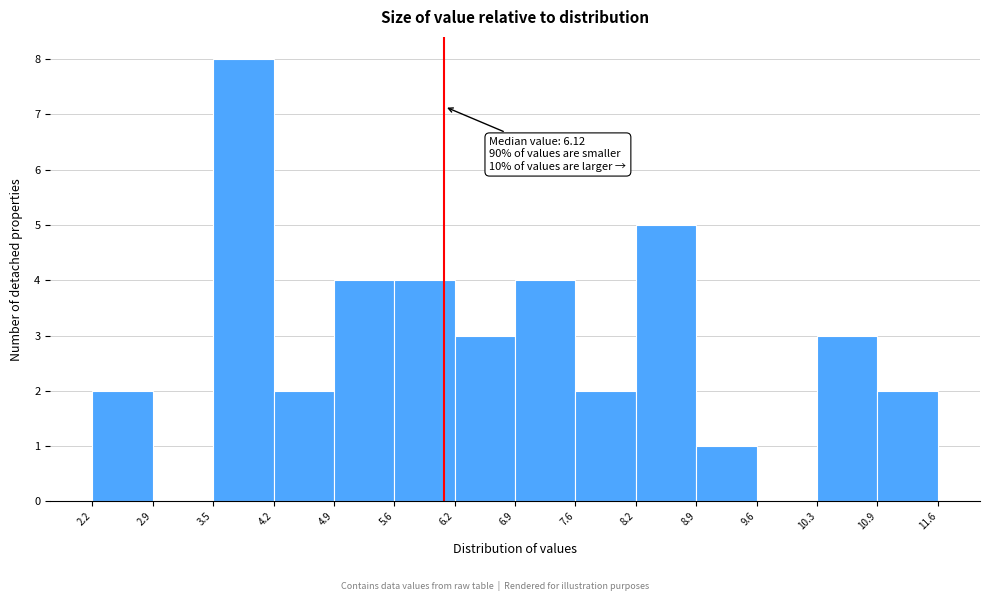

Over which range of the x-axis is the bar tallest?

3.5 to 4.2